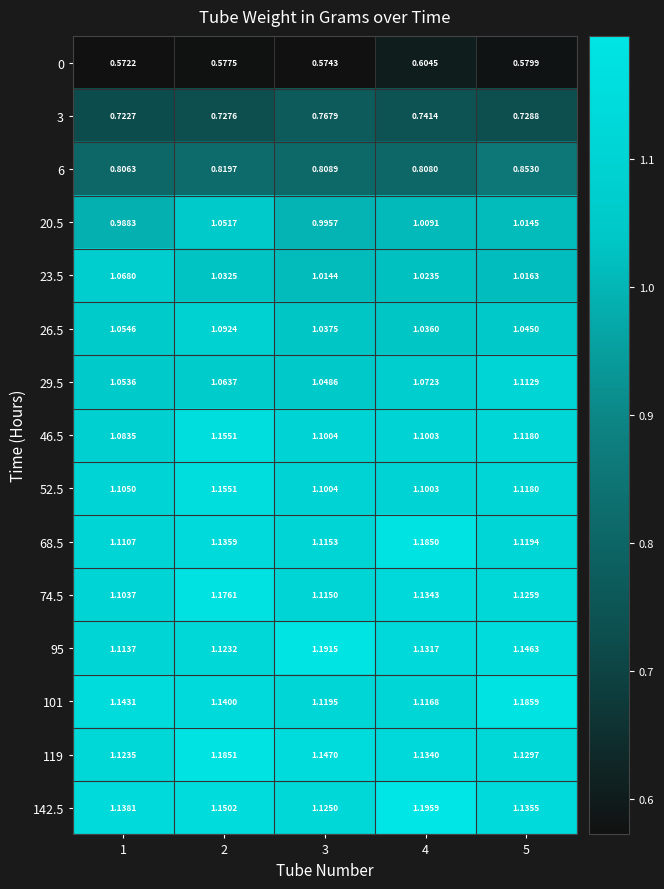

Is the value of 0 at 5 greater than the value of 26.5 at 3?

No